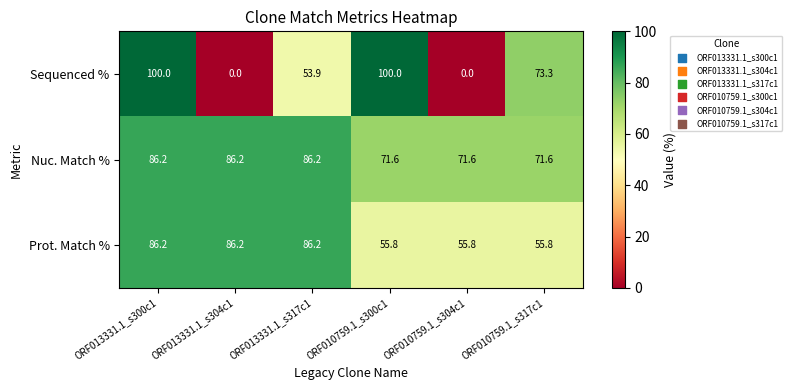

Which series has the largest range (max minus min)?

Sequenced %